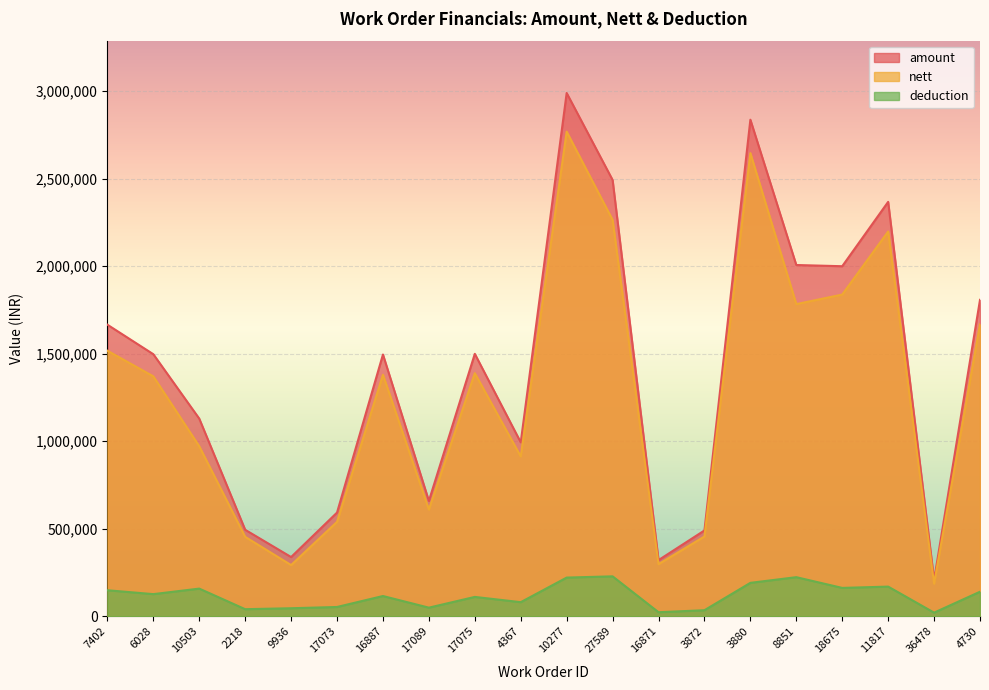

What is the difference between the highest and lowest values at 16871?

297591